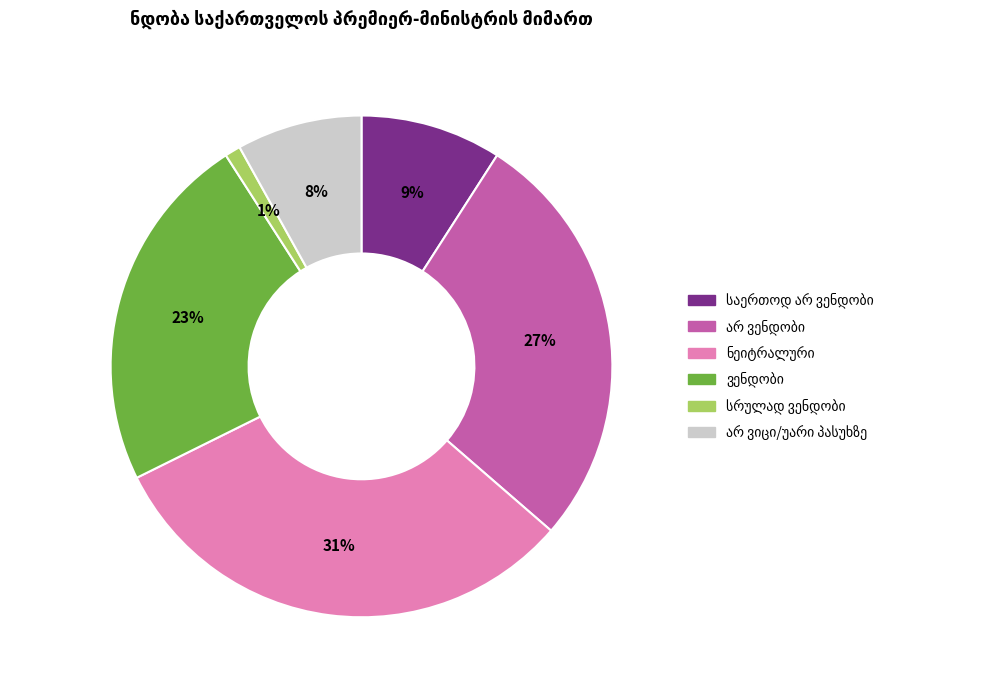

Is there a majority slice in this chart?

No